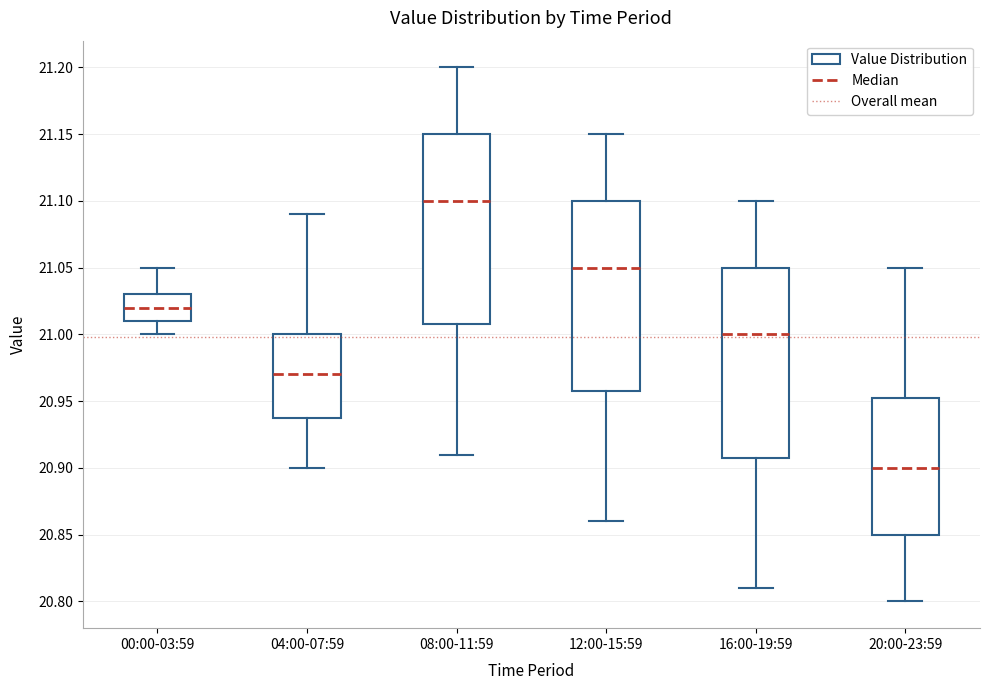

Reading left to right, transcribe this box plot: for each box, give where its median line is, the range the box spans, and where its two whiskers end, as read against the y-axis. The values are not printed on the chart, so give them approximately, as read against the axis.

00:00-03:59: median 21.020, box 21.010 to 21.030, whiskers 21.000 to 21.050
04:00-07:59: median 20.970, box 20.940 to 21.000, whiskers 20.900 to 21.090
08:00-11:59: median 21.100, box 21.010 to 21.150, whiskers 20.910 to 21.200
12:00-15:59: median 21.050, box 20.960 to 21.100, whiskers 20.860 to 21.150
16:00-19:59: median 21.000, box 20.910 to 21.050, whiskers 20.810 to 21.100
20:00-23:59: median 20.900, box 20.850 to 20.955, whiskers 20.800 to 21.050